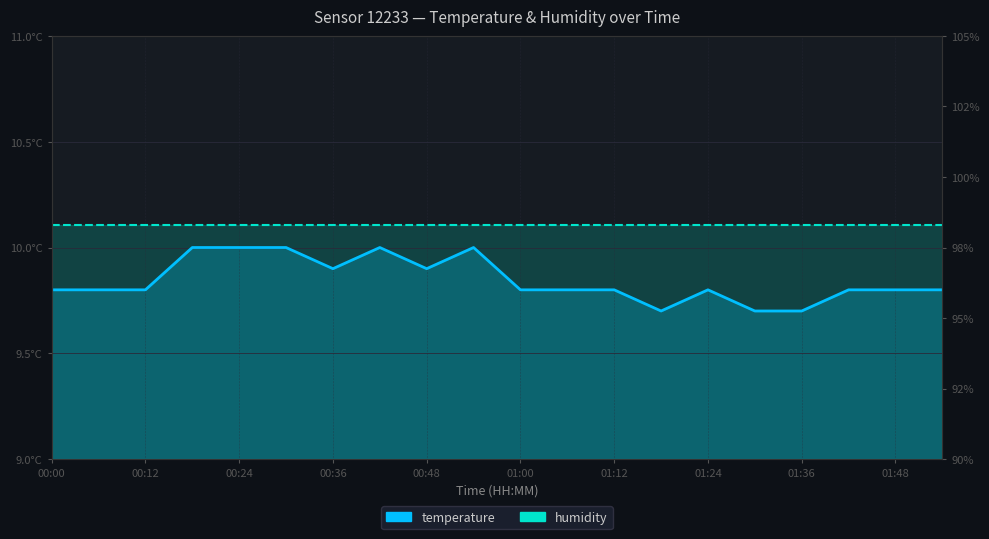

What is the total value across all series at 01:00?

19.9